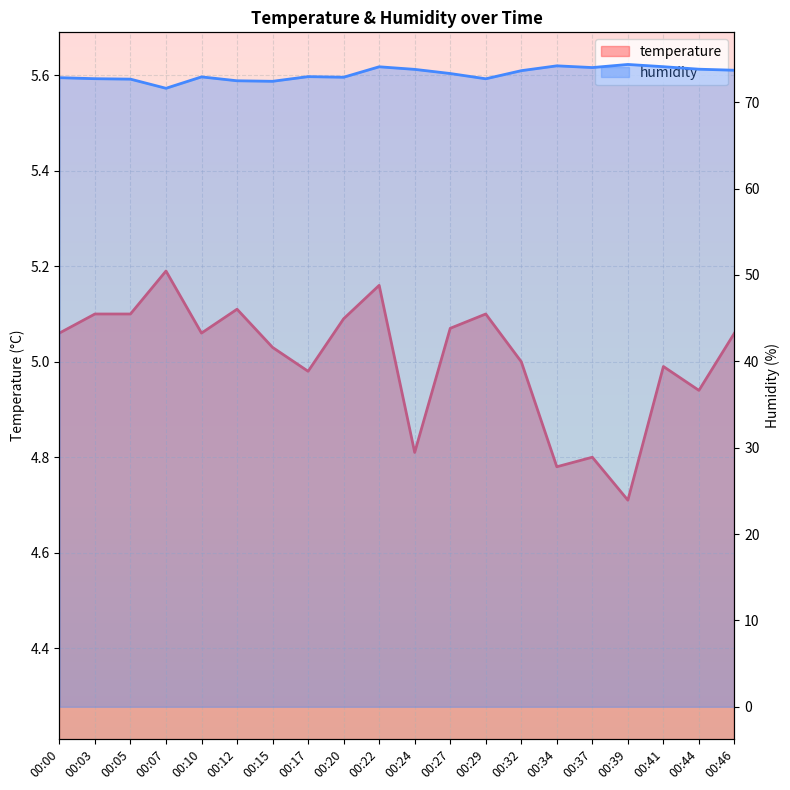

Where is the first local minimum for temperature?

00:10